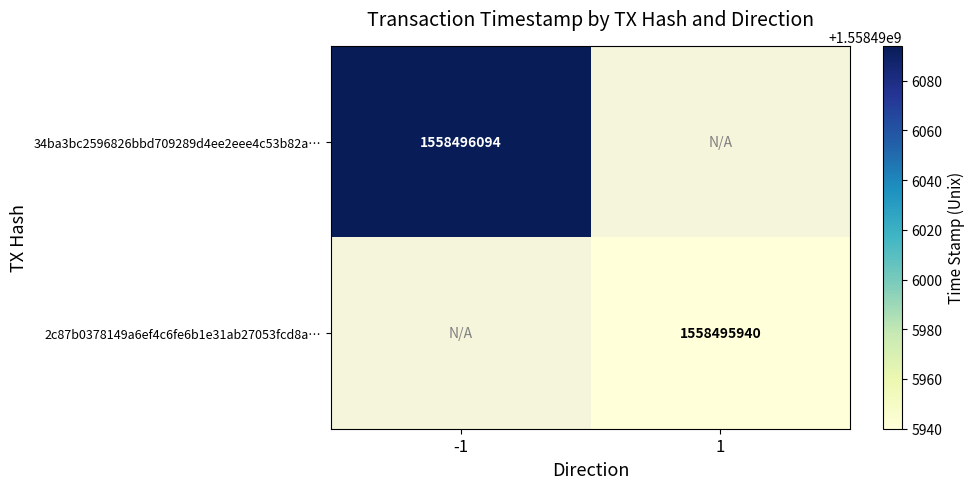

True or false: 2c87b0378149a6ef4c6fe6b1e31ab27053fcd8a has a value of 453839810 at 0.

False